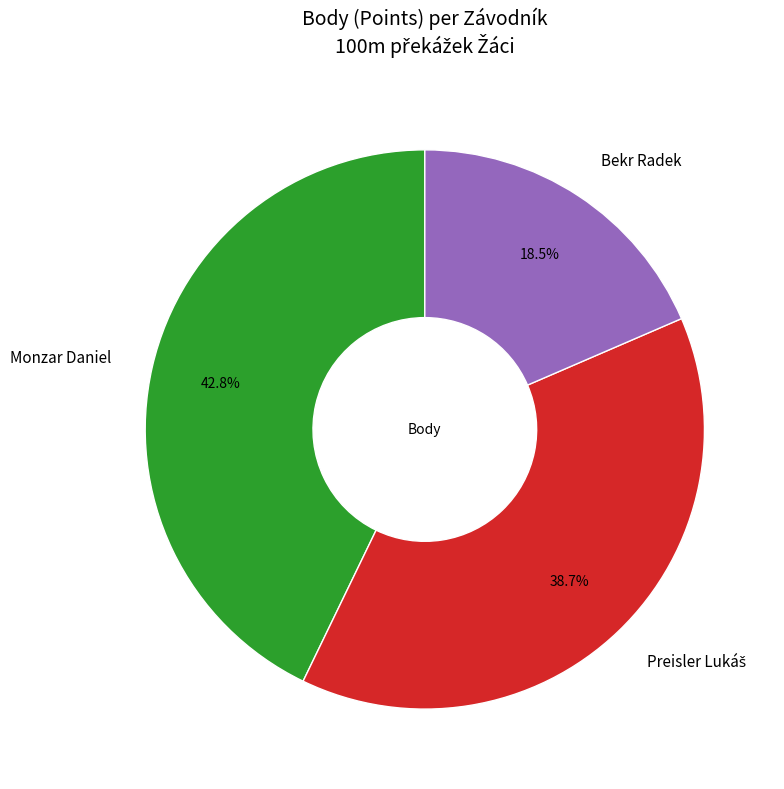

Is there a majority slice in this chart?

No